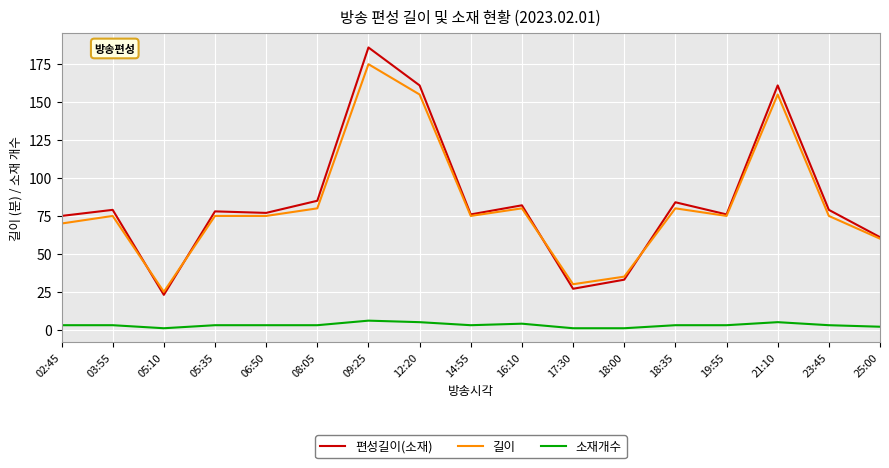

What position from the right is 12:20?

10